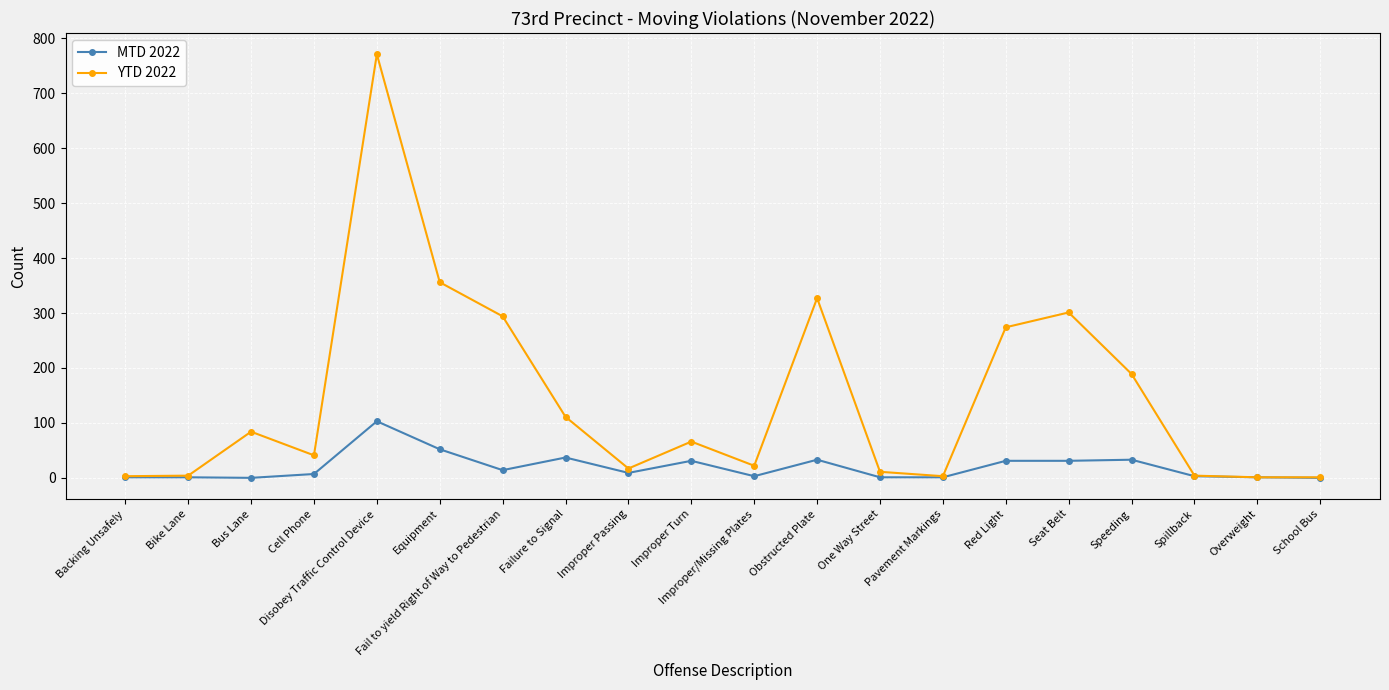

What is the label of the 18th point from the right?

Bus Lane